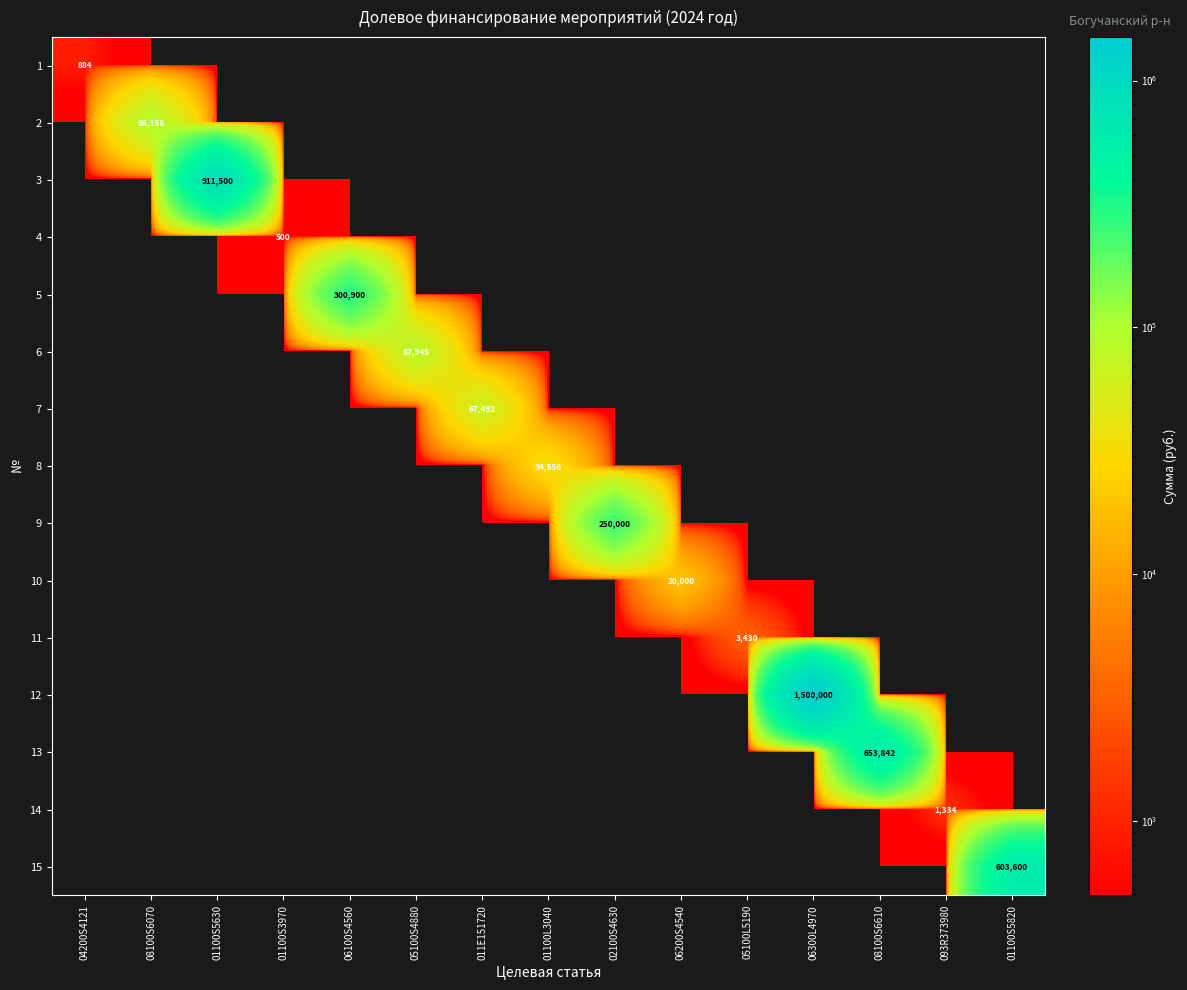

List the series in order of their peak value, highest first.

12, 3, 13, 15, 5, 9, 2, 6, 7, 8, 10, 11, 14, 1, 4